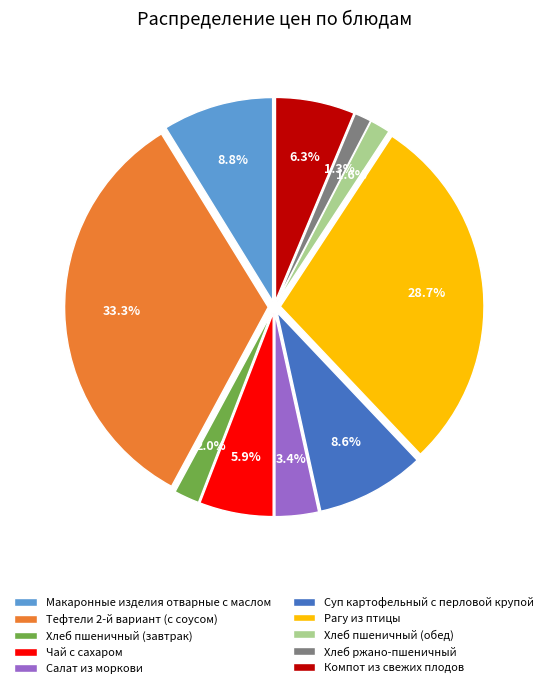

To the nearest percent, what is the difference between the largest and smallest slice percentages?

32%